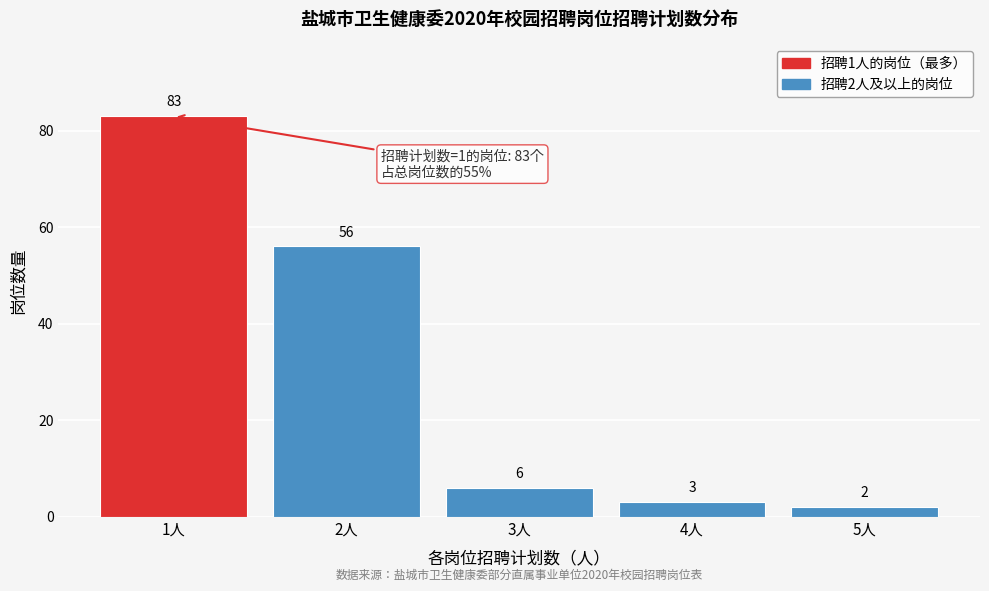

Reading left to right, list all the values displayed in this chart.

1人=83	2人=56	3人=6	4人=3	5人=2